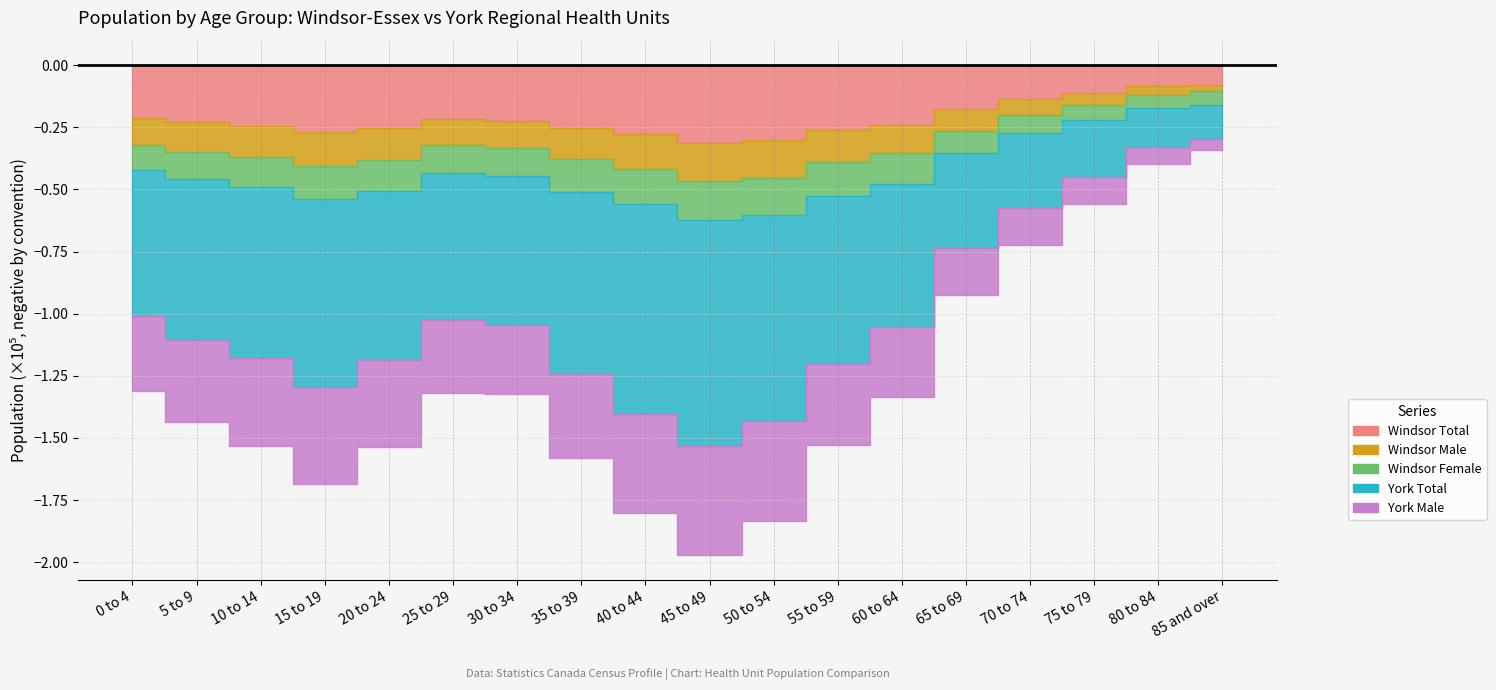

Reading left to right, what are all the values shown in this chart?

Windsor Total: 0 to 4=21095	5 to 9=22935	10 to 14=24455	15 to 19=26880	20 to 24=25240	25 to 29=21705	30 to 34=22350	35 to 39=25430	40 to 44=27905	45 to 49=31245	50 to 54=30205	55 to 59=26285	60 to 64=23920	65 to 69=17750	70 to 74=13705	75 to 79=11080	80 to 84=8585	85 and over=8015
Windsor Male: 0 to 4=10920	5 to 9=11825	10 to 14=12620	15 to 19=13795	20 to 24=12945	25 to 29=10585	30 to 34=10840	35 to 39=12390	40 to 44=13820	45 to 49=15580	50 to 54=15135	55 to 59=12895	60 to 64=11635	65 to 69=8685	70 to 74=6360	75 to 79=5045	80 to 84=3590	85 and over=2570
Windsor Female: 0 to 4=10180	5 to 9=11105	10 to 14=11830	15 to 19=13090	20 to 24=12290	25 to 29=11120	30 to 34=11510	35 to 39=13040	40 to 44=14085	45 to 49=15665	50 to 54=15075	55 to 59=13390	60 to 64=12285	65 to 69=9065	70 to 74=7345	75 to 79=6035	80 to 84=4995	85 and over=5445
York Total: 0 to 4=58710	5 to 9=64570	10 to 14=68890	15 to 19=75610	20 to 24=68115	25 to 29=58965	30 to 34=59980	35 to 39=73330	40 to 44=84520	45 to 49=90900	50 to 54=82825	55 to 59=67580	60 to 64=57590	65 to 69=38255	70 to 74=30275	75 to 79=22930	80 to 84=15960	85 and over=13520
York Male: 0 to 4=30045	5 to 9=33175	10 to 14=35485	15 to 19=39315	20 to 24=35180	25 to 29=29465	30 to 34=27640	35 to 39=34085	40 to 44=39895	45 to 49=43895	50 to 54=40105	55 to 59=32790	60 to 64=28215	65 to 69=18630	70 to 74=14565	75 to 79=10800	80 to 84=6780	85 and over=4630